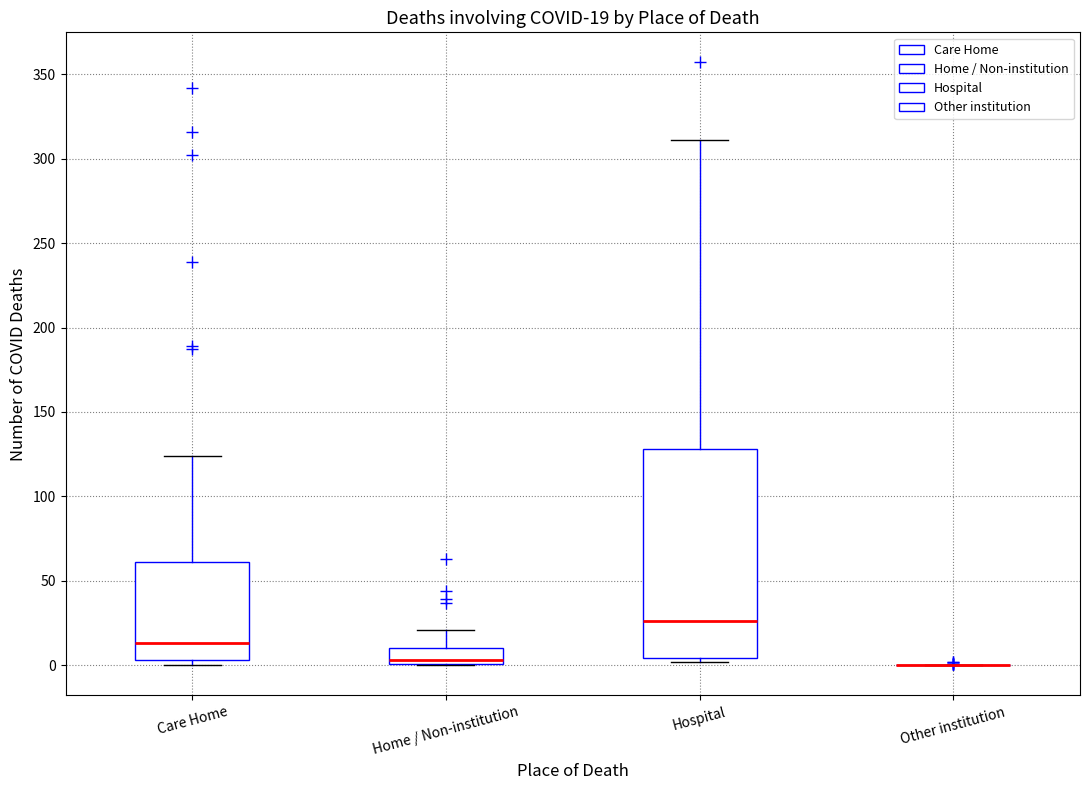

Which box is the tallest, from its lower edge to its upper edge?

Hospital